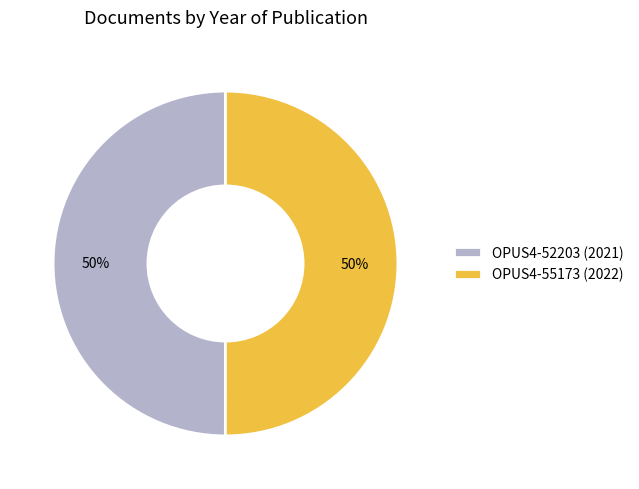

Approximately how many times larger is the value at OPUS4-52203 (2021) compared to OPUS4-55173 (2022)?

1.0